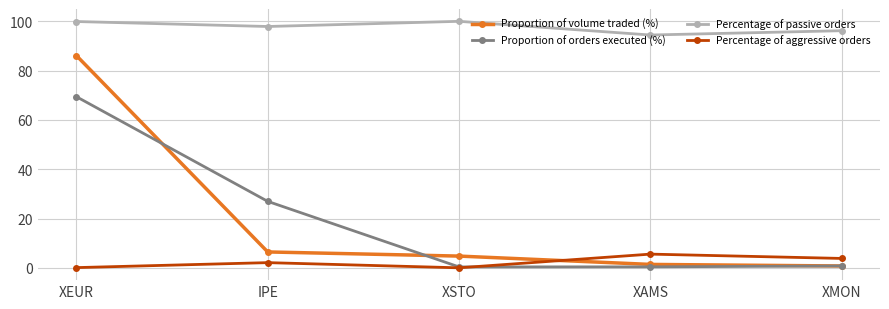

How many intersections are there between Percentage of aggressive orders and Proportion of orders executed (%)?

1